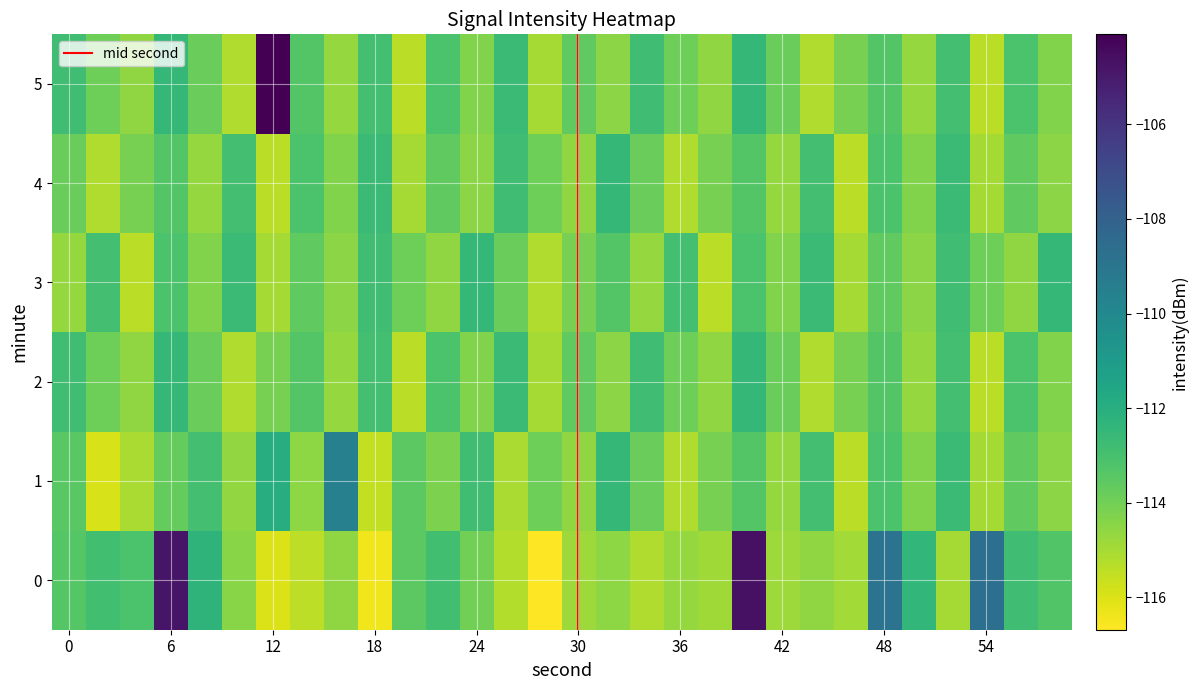

Reading left to right, extract all data points from this chart.

0: -113.3	-112.9	-113.1	-104.8	-112.3	-114.5	-116.0	-115.4	-114.6	-116.4	-113.5	-112.9	-114.0	-115.2	-116.7	-114.8	-114.6	-115.2	-114.7	-114.9	-104.7	-114.9	-114.6	-114.9	-108.9	-112.4	-115.0	-108.7	-112.8	-113.3
1: -113.5	-115.9	-115.1	-113.7	-112.9	-114.7	-111.9	-114.5	-109.6	-115.5	-113.5	-114.2	-112.8	-115.1	-113.9	-114.6	-112.5	-113.8	-115.2	-114.1	-113.3	-114.7	-112.9	-115.4	-113.1	-114.3	-112.7	-115.0	-113.6	-114.5
2: -112.8	-113.9	-114.6	-112.5	-113.8	-115.2	-114.1	-113.3	-114.7	-112.9	-115.4	-113.1	-114.3	-112.7	-115.0	-113.6	-114.5	-112.8	-113.9	-114.6	-112.5	-113.8	-115.2	-114.1	-113.3	-114.7	-112.9	-115.4	-113.1	-114.3
3: -114.7	-112.9	-115.4	-113.1	-114.3	-112.7	-115.0	-113.6	-114.5	-112.8	-113.9	-114.6	-112.5	-113.8	-115.2	-114.1	-113.3	-114.7	-112.9	-115.4	-113.1	-114.3	-112.7	-115.0	-113.6	-114.5	-112.8	-113.9	-114.6	-112.5
4: -113.8	-115.2	-114.1	-113.3	-114.7	-112.9	-115.4	-113.1	-114.3	-112.7	-115.0	-113.6	-114.5	-112.8	-113.9	-114.6	-112.5	-113.8	-115.2	-114.1	-113.3	-114.7	-112.9	-115.4	-113.1	-114.3	-112.7	-115.0	-113.6	-114.5
5: -112.8	-113.9	-114.6	-112.5	-113.8	-115.2	-104.1	-113.3	-114.7	-112.9	-115.4	-113.1	-114.3	-112.7	-115.0	-113.6	-114.5	-112.8	-113.9	-114.6	-112.5	-113.8	-115.2	-114.1	-113.3	-114.7	-112.9	-115.4	-113.1	-114.3